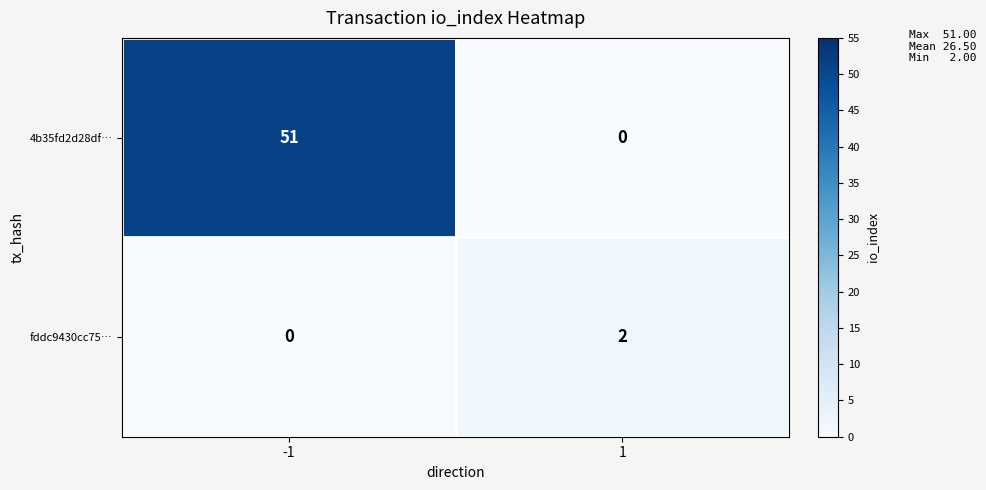

At how many categories does at least one series exceed 11?

1